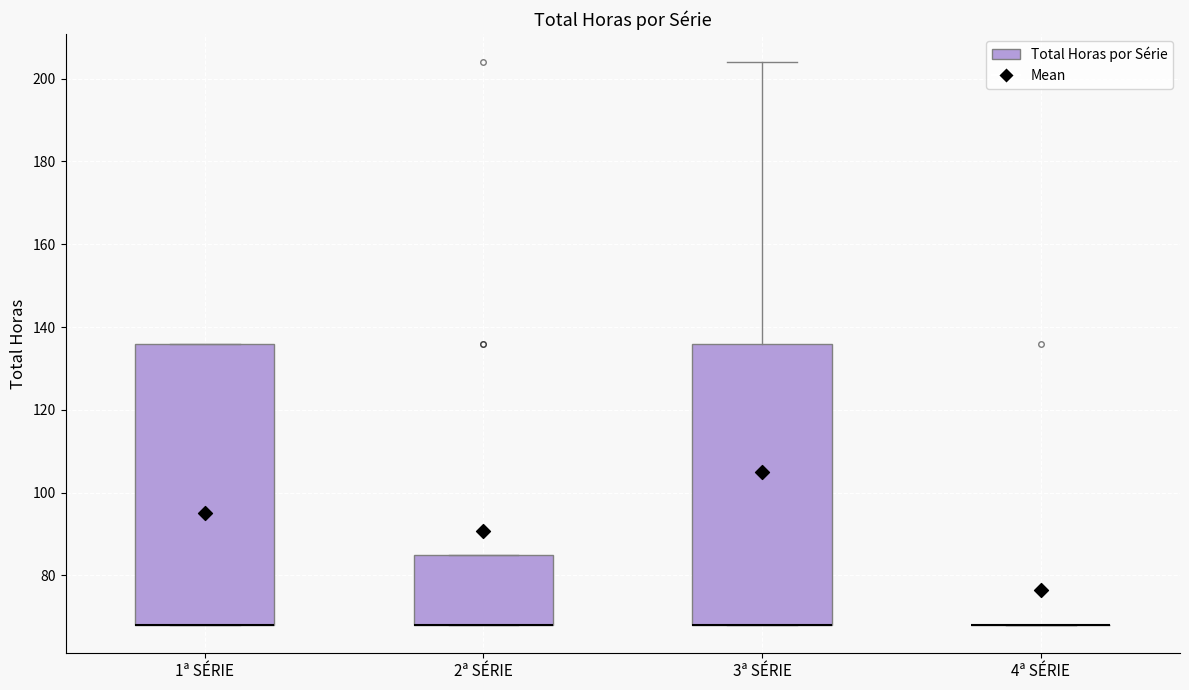

Reading left to right, read every box against the y-axis: the position of its median line, the range the box covers, and the ends of its whiskers. The values are not printed on the chart, so give them approximately, as read against the axis.

1ª SÉRIE: median 68 (drawn on the box's lower edge), box 68 to 136, whiskers 68 to 136
2ª SÉRIE: median 68 (drawn on the box's lower edge), box 68 to 86, whiskers 68 to 86
3ª SÉRIE: median 68 (drawn on the box's lower edge), box 68 to 136, whiskers 68 to 204
4ª SÉRIE: box collapsed to a line at 68, whiskers 68 to 68